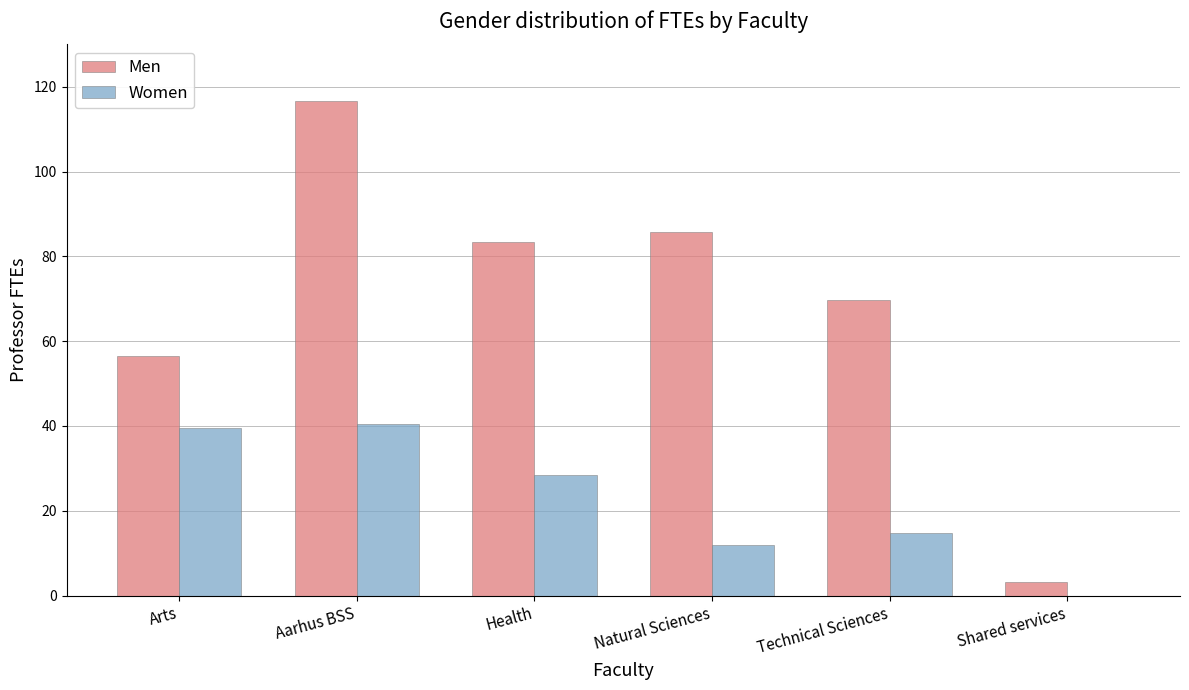

Which series changed the most between Aarhus BSS and Natural Sciences?

Men